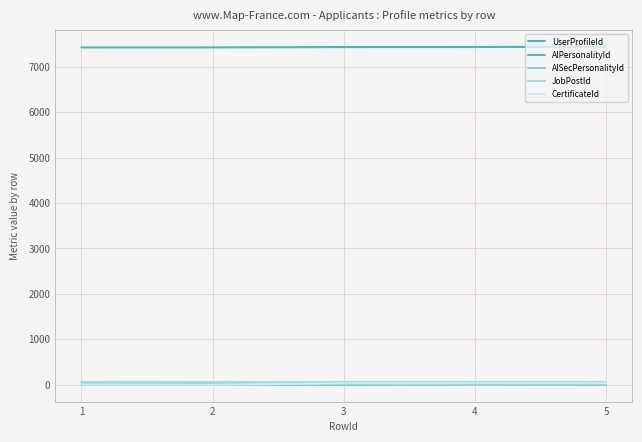

What is the maximum value for CertificateId?

32